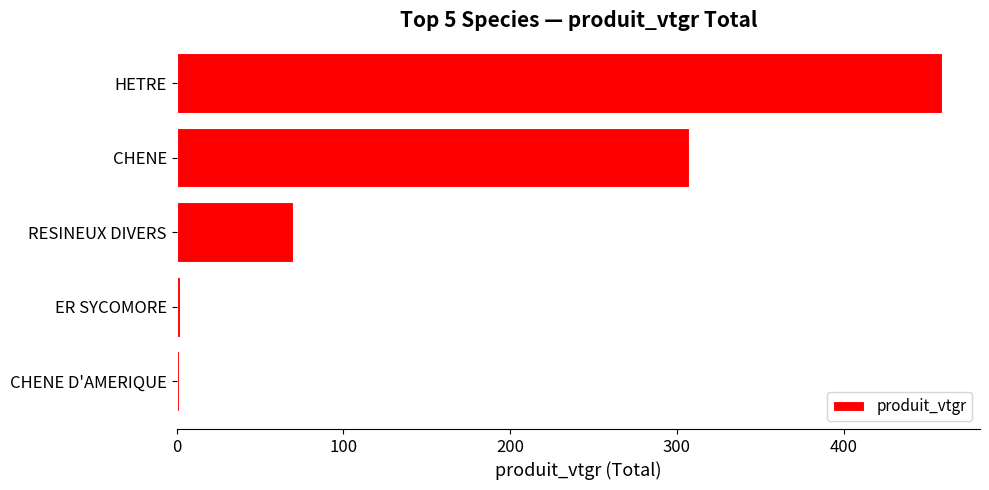

At which label is the value closest to 230?

CHENE